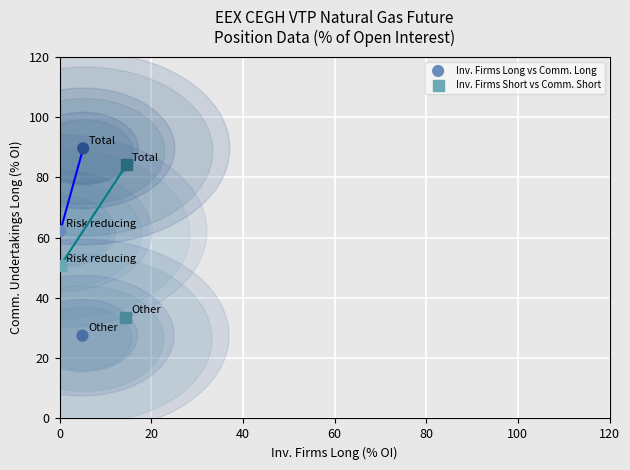

Which series contains the lowest Y value?

Inv. Firms Long vs Comm. Long